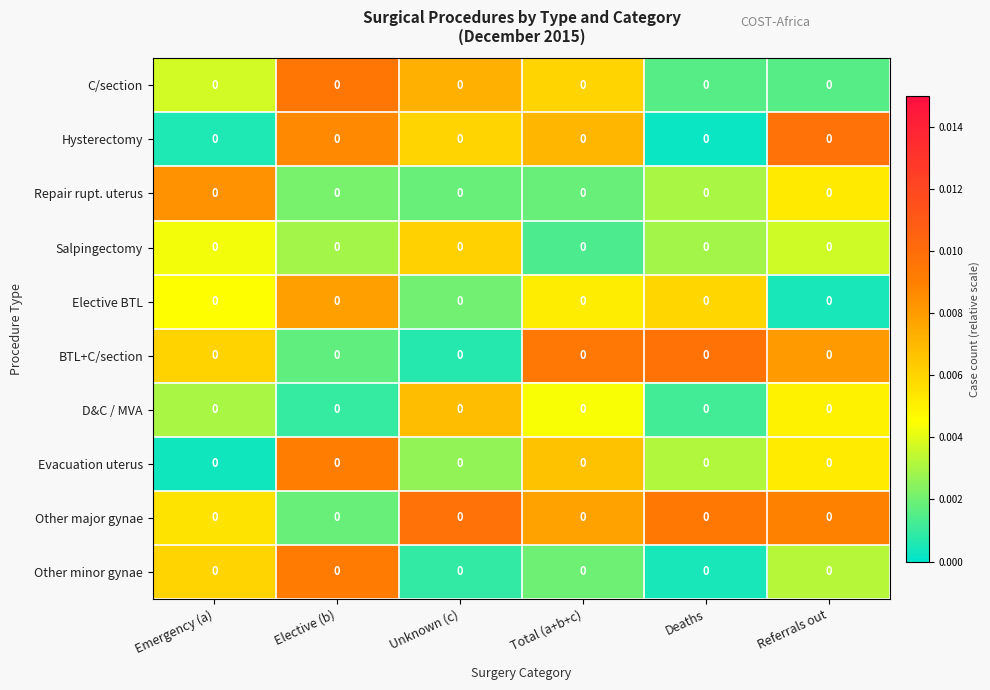

How many categories are shown in the chart?

6